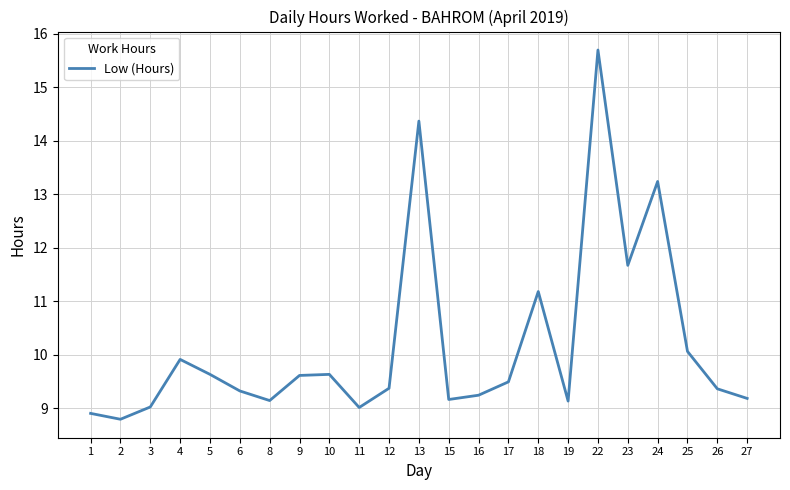

What is the greatest value displayed?

15.7